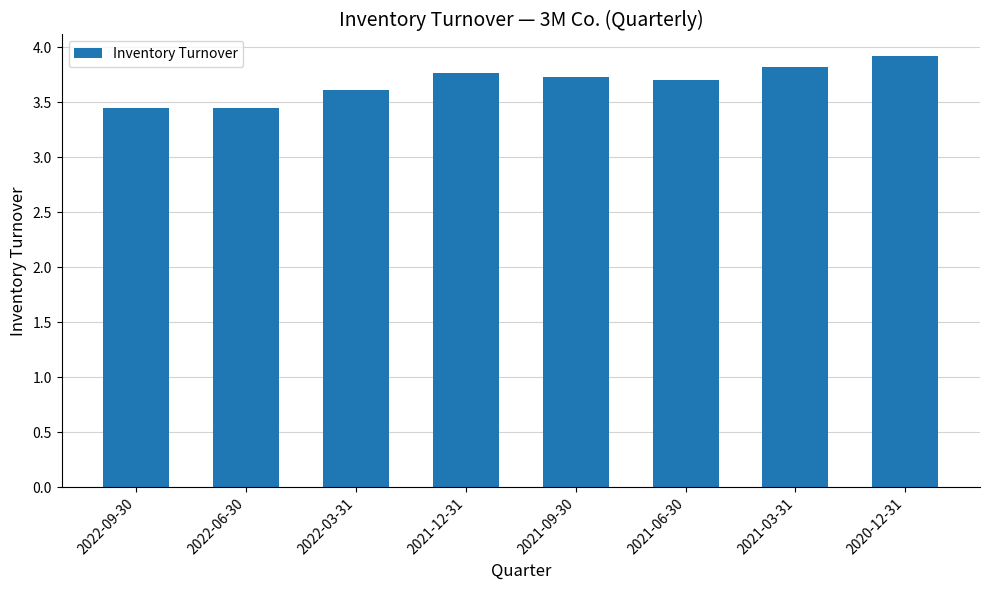

What is the greatest value displayed?

3.9